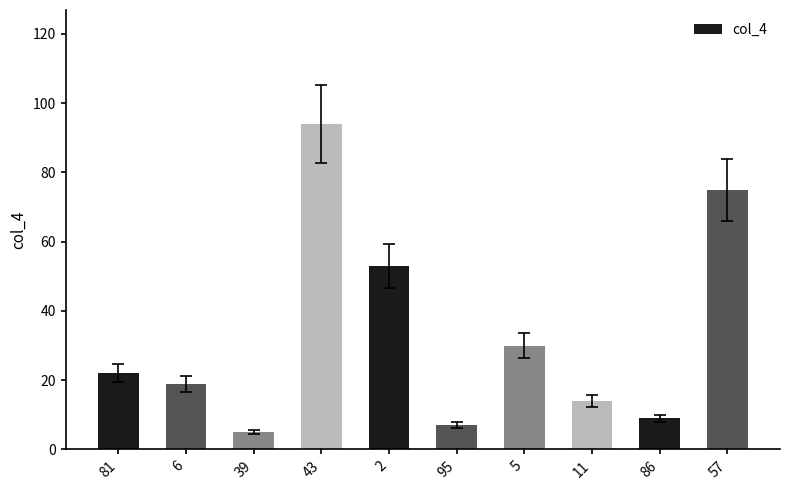

List the labels in order of value, smallest first.

39, 95, 86, 11, 6, 81, 5, 2, 57, 43